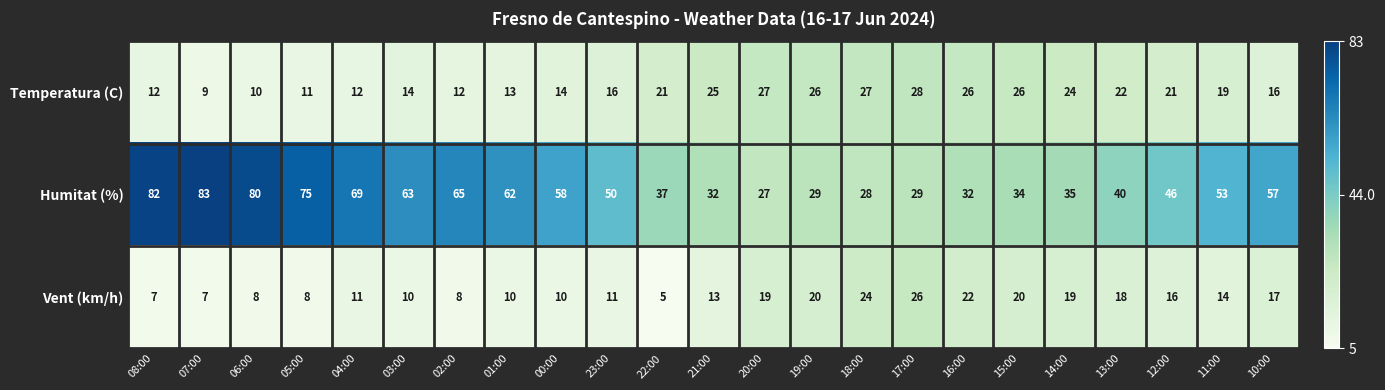

What is the total value across all series at 04:00?

92